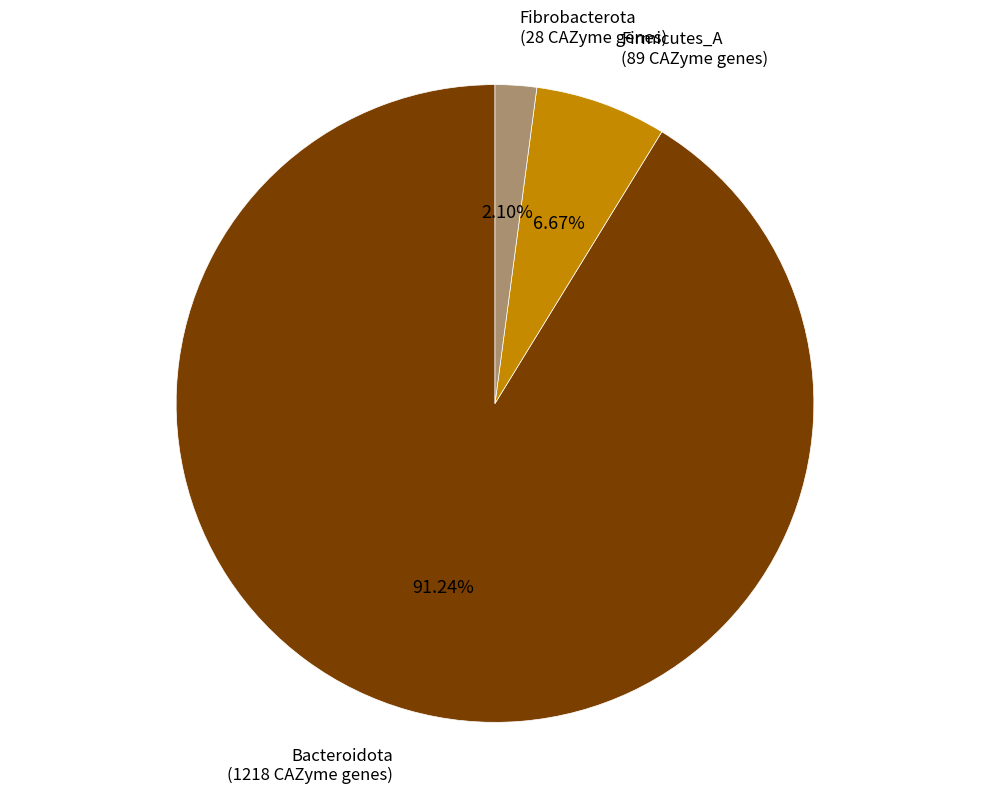

Is there any slice that represents more than half of the pie?

Yes